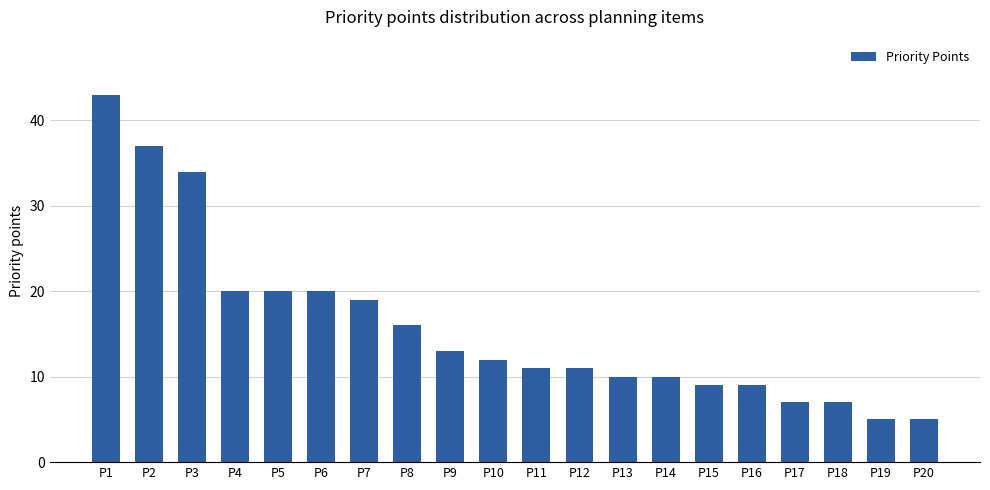

What is the difference between the second highest and minimum values?

32